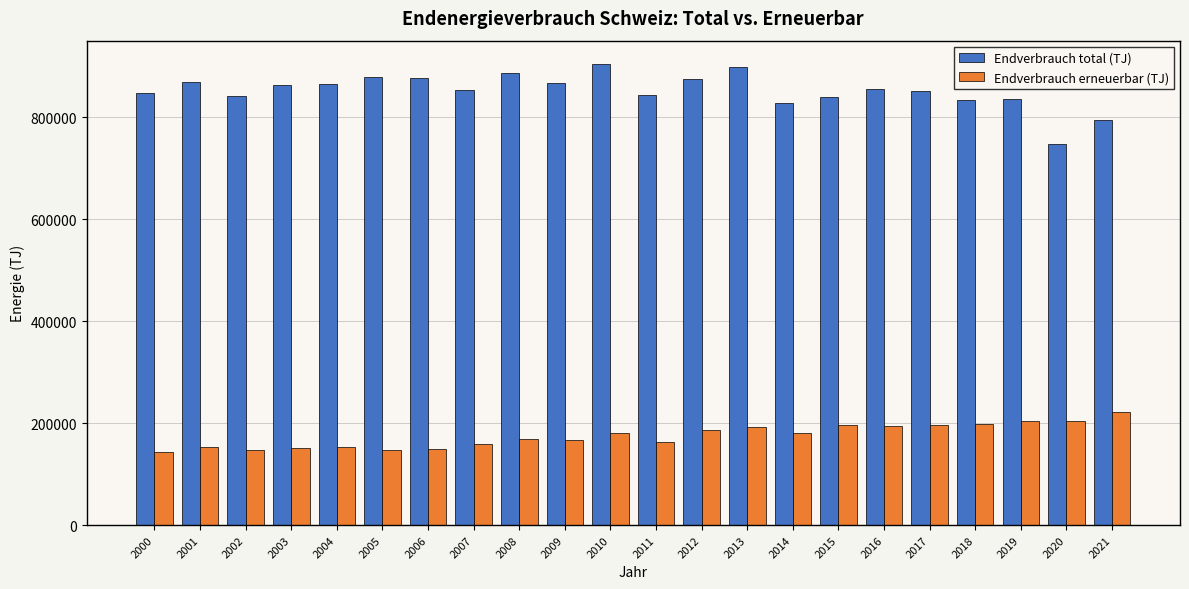

Are the bars horizontal?

No